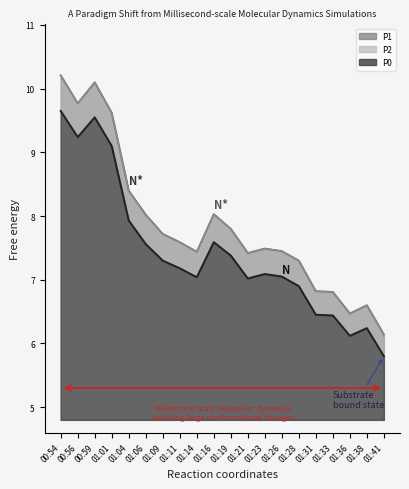

What is the smallest value displayed?

5.8